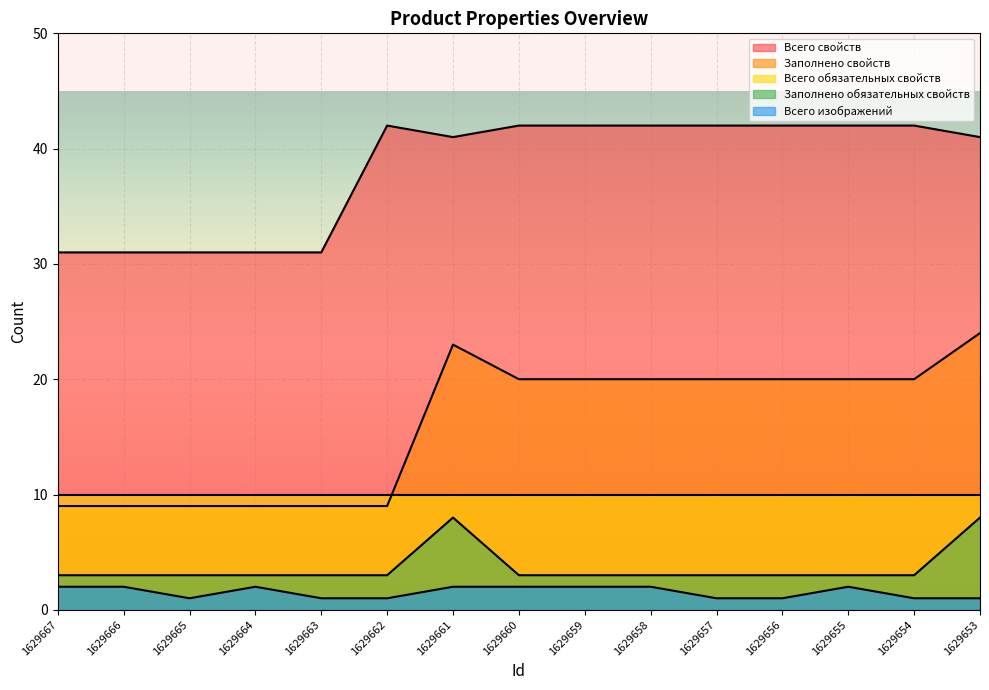

What is the minimum value shown in the chart?

1